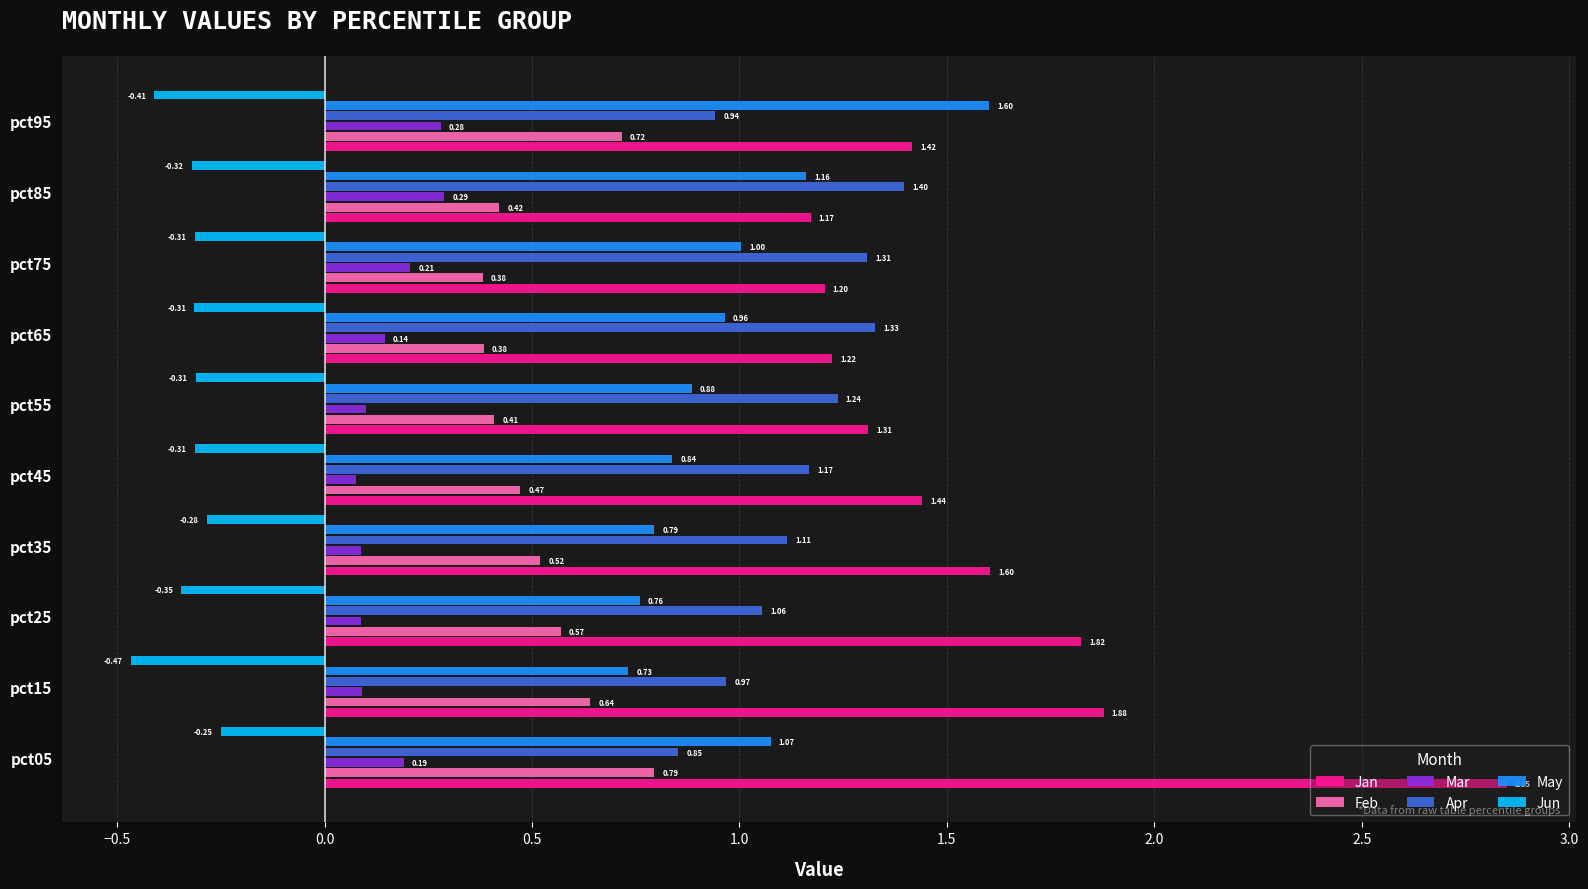

Which series changed the most between pct45 and pct75?

Jan